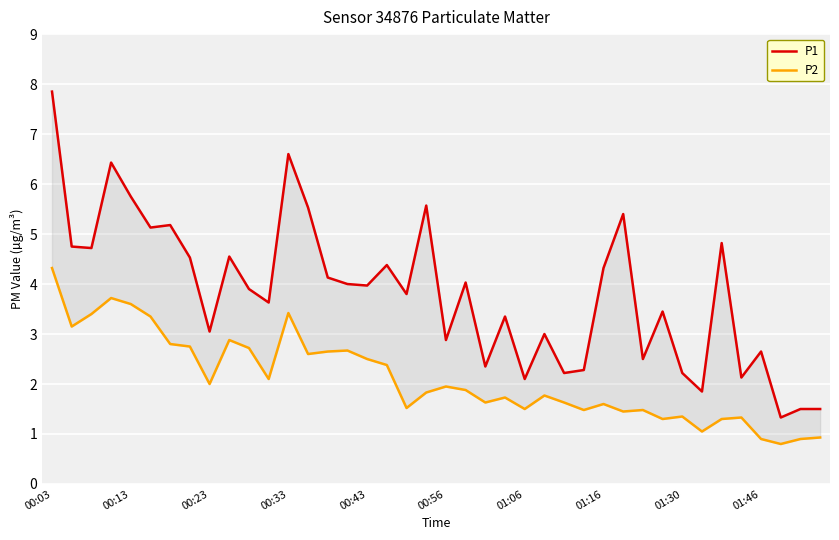

Between 01:06 and 18, which series saw the biggest shift?

P1